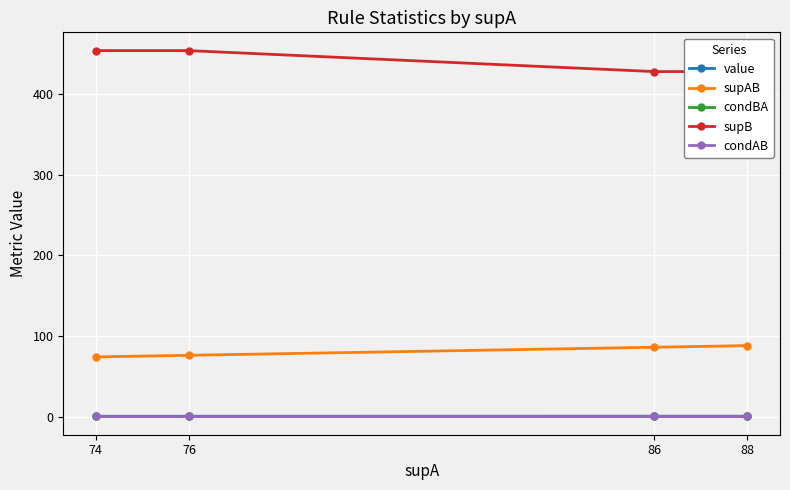

Is the value of condBA at 74 greater than the value of supAB at 88?

No